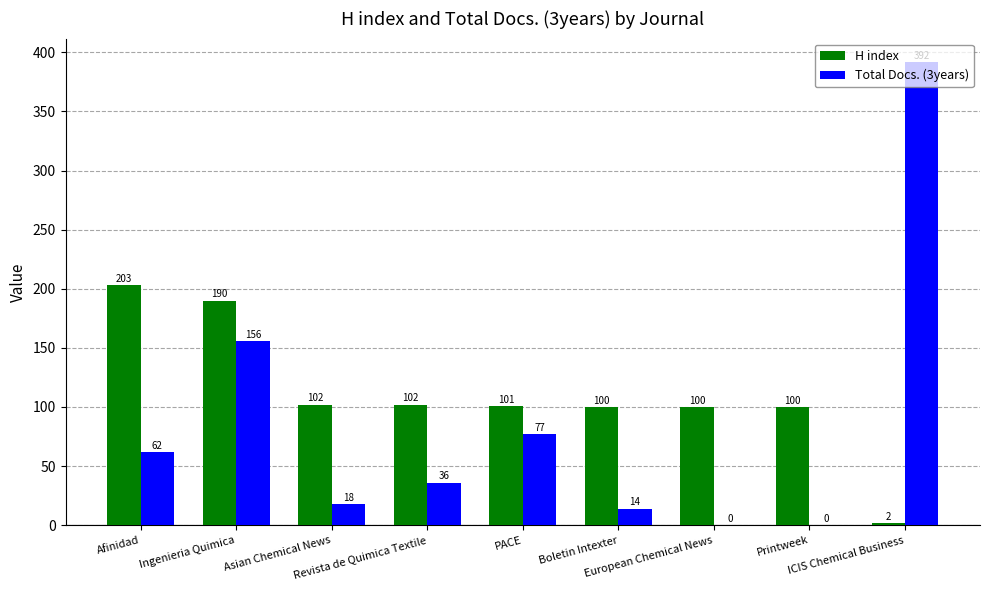

What is the total value across all series at Revista de Quimica Textile?

138